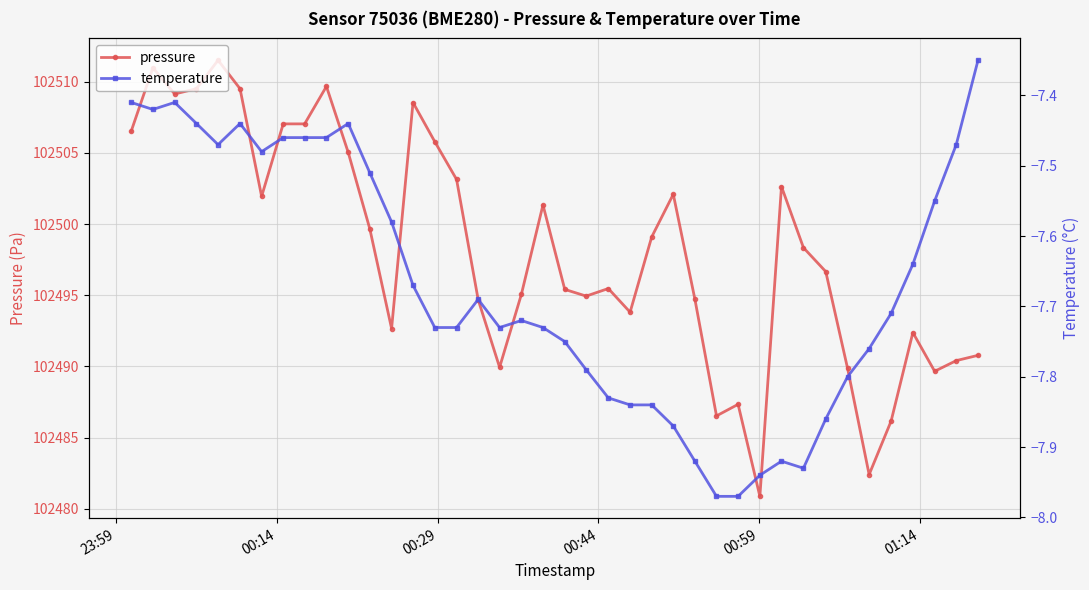

Reading right to left, list all the values displayed in this chart.

pressure: 102490.8	102490.4	102489.7	102492.4	102486.2	102482.4	102489.9	102496.7	102498.3	102502.6	102480.9	102487.3	102486.5	102494.7	102502.1	102499.1	102493.8	102495.5	102494.9	102495.4	102501.3	102495.1	102489.9	102494.7	102503.1	102505.8	102508.5	102492.7	102499.7	102505.0	102509.7	102507.0	102507.0	102501.9	102509.5	102511.5	102509.5	102509.1	102511.0	102506.5
temperature: -7.3	-7.5	-7.5	-7.6	-7.7	-7.8	-7.8	-7.9	-7.9	-7.9	-7.9	-8.0	-8.0	-7.9	-7.9	-7.8	-7.8	-7.8	-7.8	-7.8	-7.7	-7.7	-7.7	-7.7	-7.7	-7.7	-7.7	-7.6	-7.5	-7.4	-7.5	-7.5	-7.5	-7.5	-7.4	-7.5	-7.4	-7.4	-7.4	-7.4